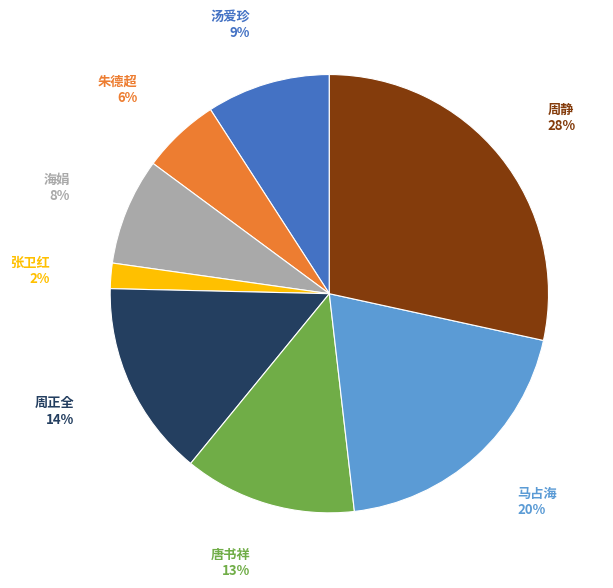

Is there a majority slice in this chart?

No